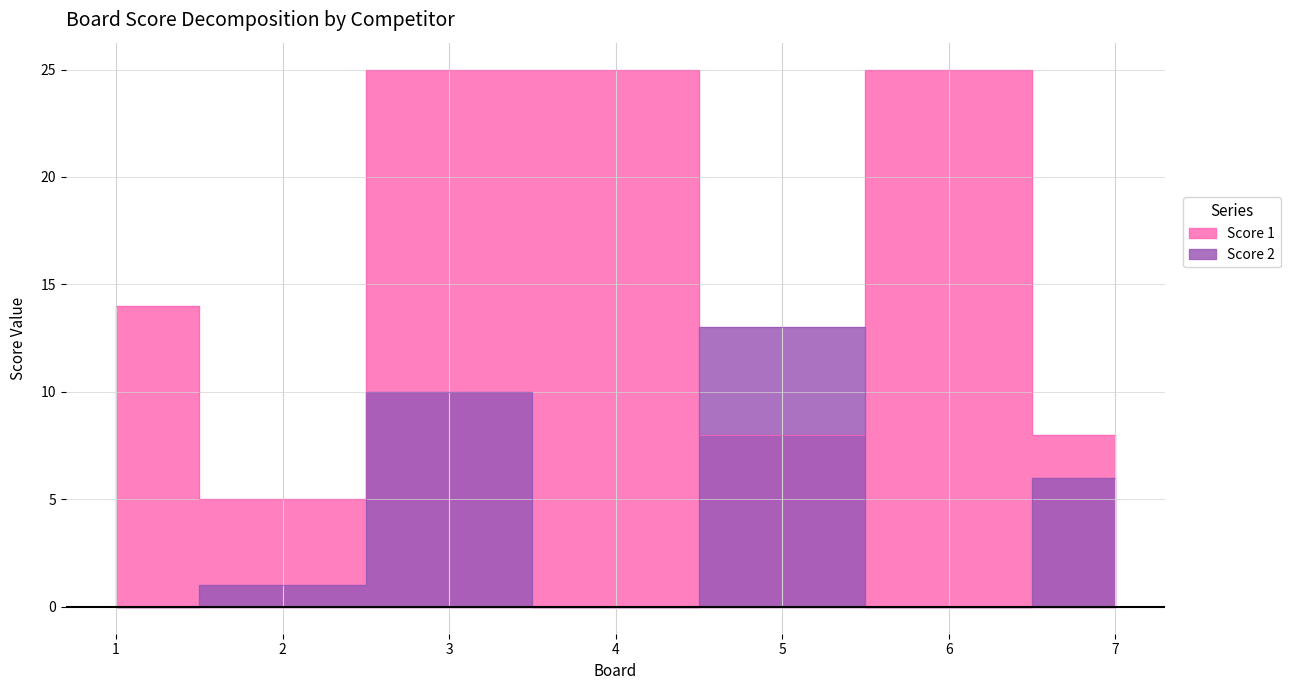

List the series in order of their peak value, lowest first.

Score 2, Score 1